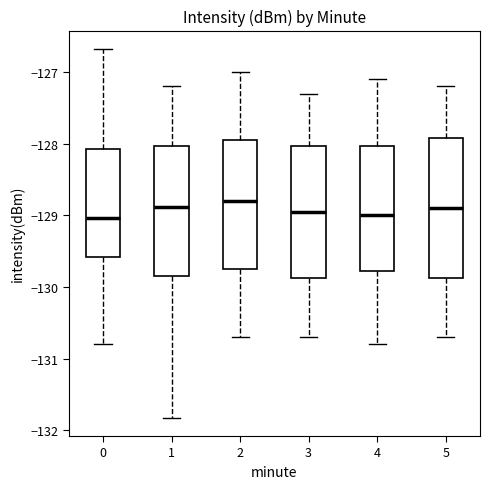

Where is the lower edge of the box at x = 2 on the y-axis? The values are not printed on the chart, so give them approximately, as read against the axis.

-129.7